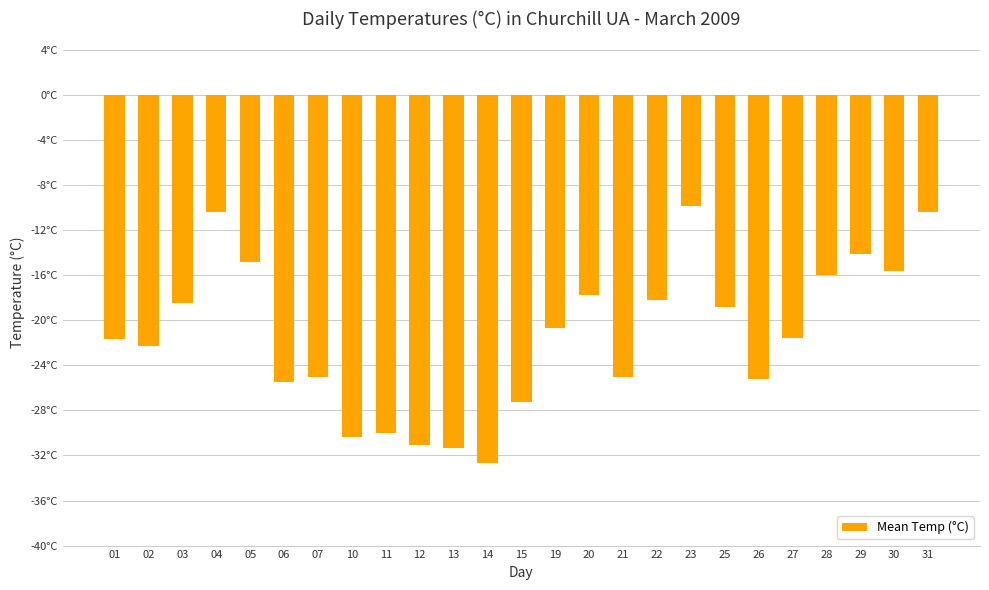

At which label does the data first exceed -21?

03